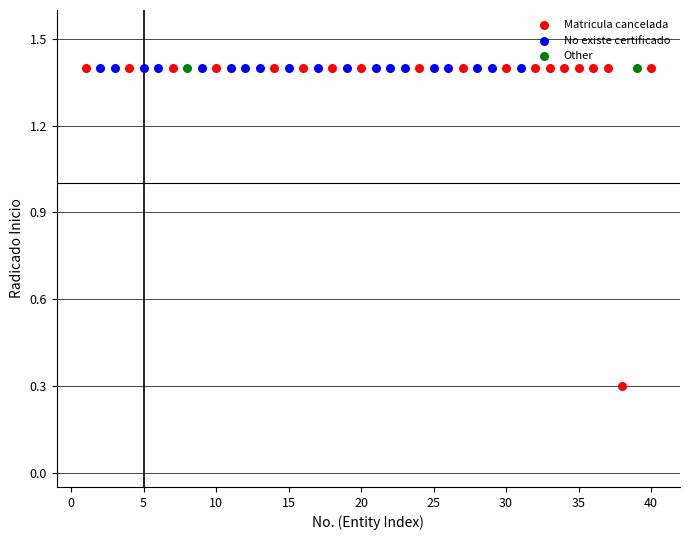

What are all the series names shown in the legend?

Matricula cancelada, No existe certificado, Other